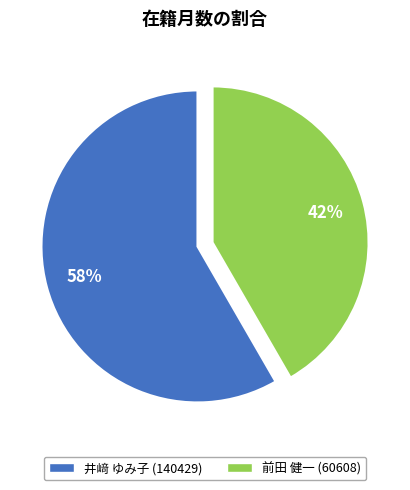

Between 井﨑 ゆみ子 (140429) and 前田 健一 (60608), which is larger?

井﨑 ゆみ子 (140429)